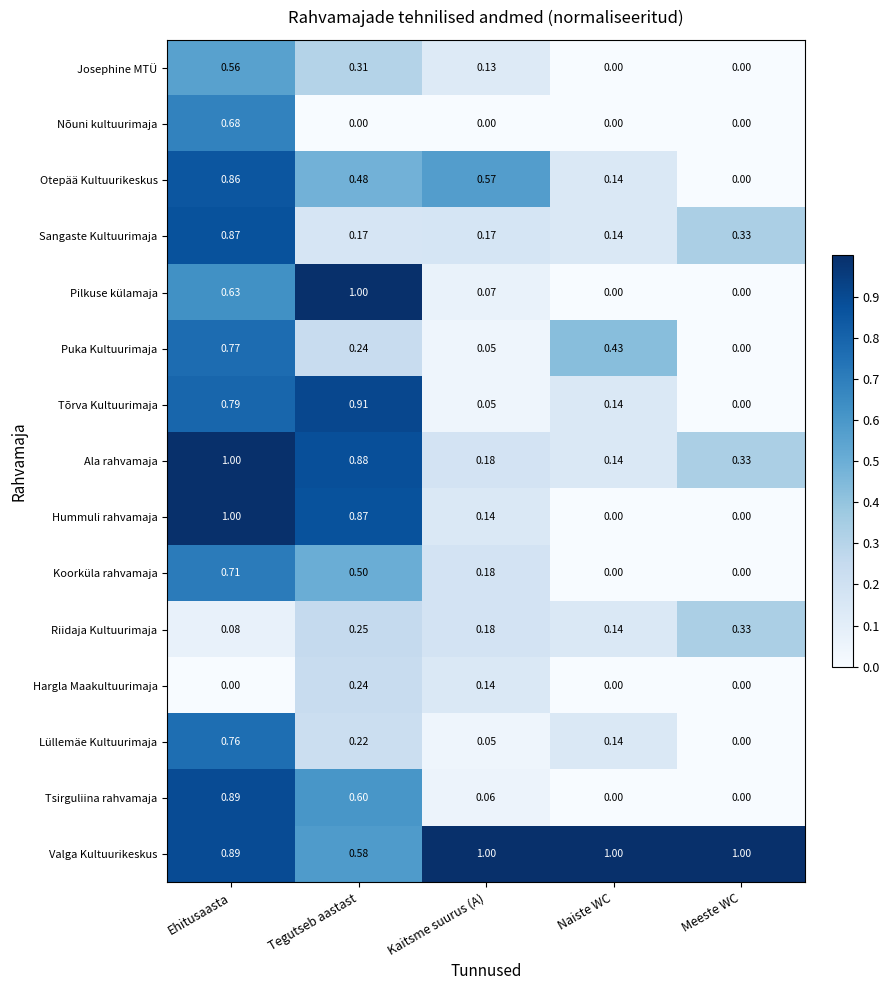

Which category has the highest value in the Pilkuse külamaja series?

Tegutseb aastast